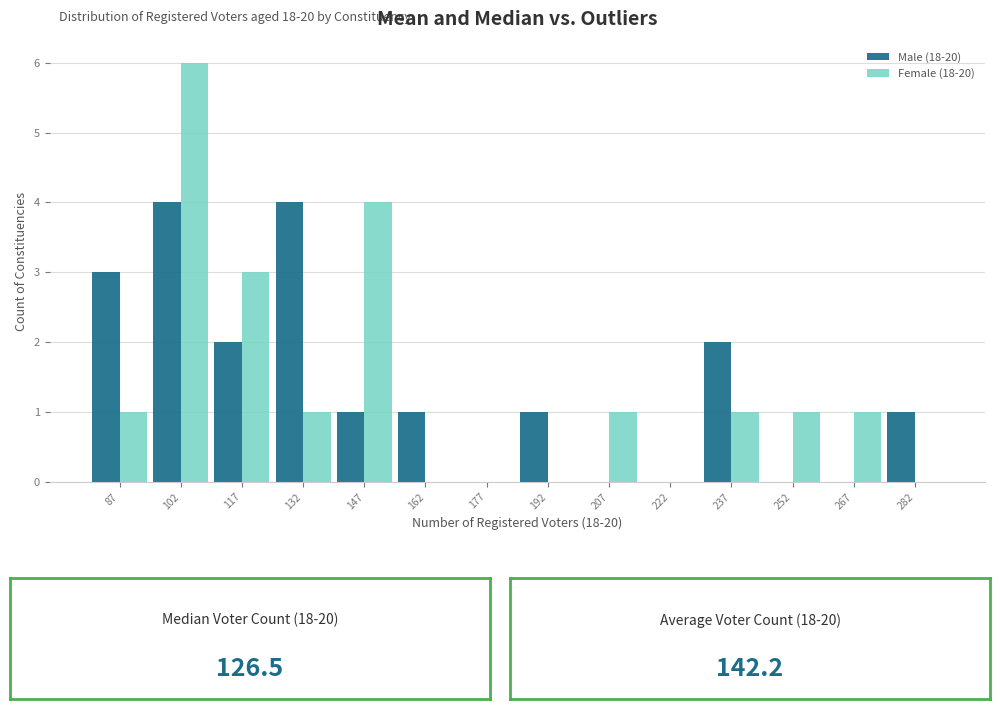

In the Female (18-20) series, which range on the x-axis has the tallest bar?

95 to 110